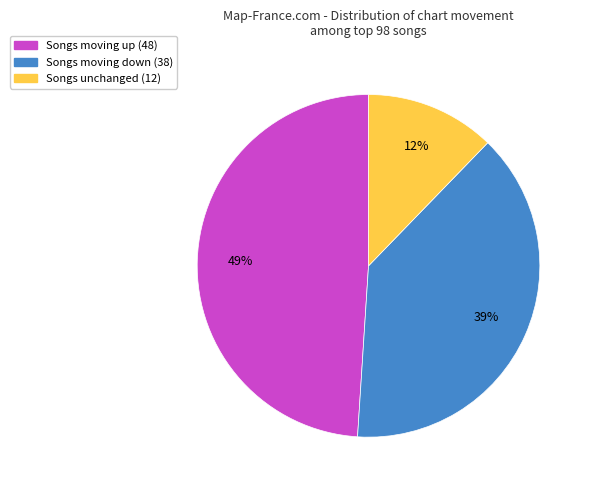

To the nearest percent, what is the average slice percentage?

33%